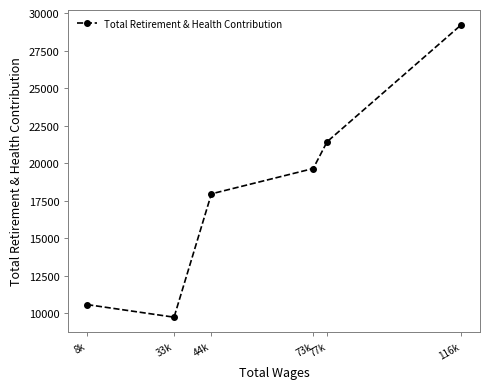

Reading left to right, what are all the values shown in this chart?

10583	9744	17961	19647	21434	29226